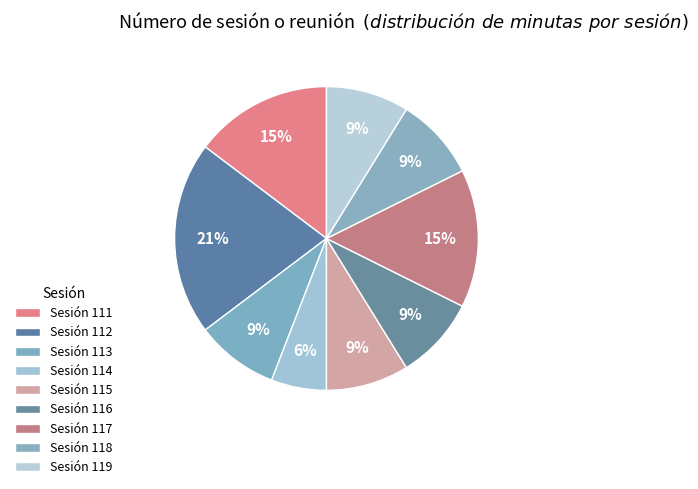

What is the smallest slice in the pie chart?

Sesión 114